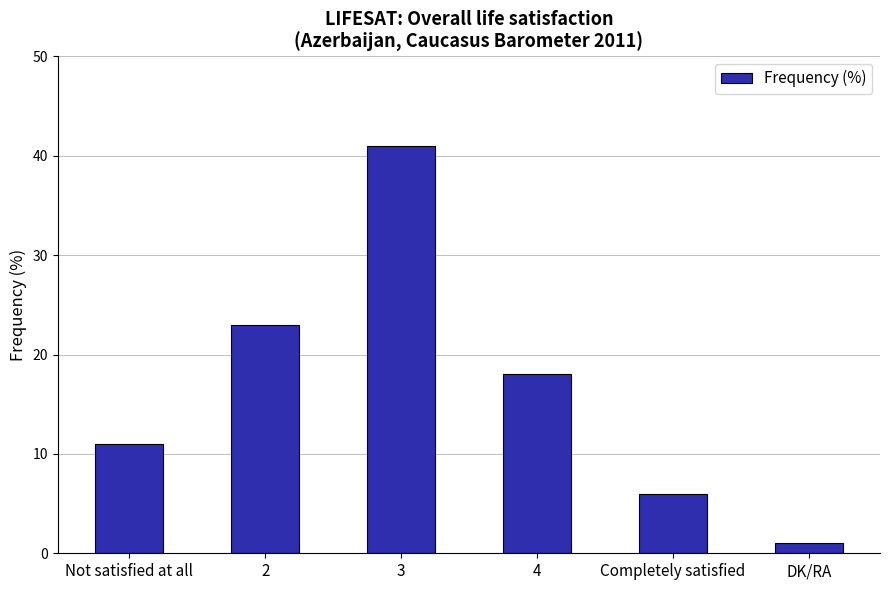

Reading left to right, transcribe all the data shown in this chart.

Not satisfied at all=11	2=23	3=41	4=18	Completely satisfied=6	DK/RA=1